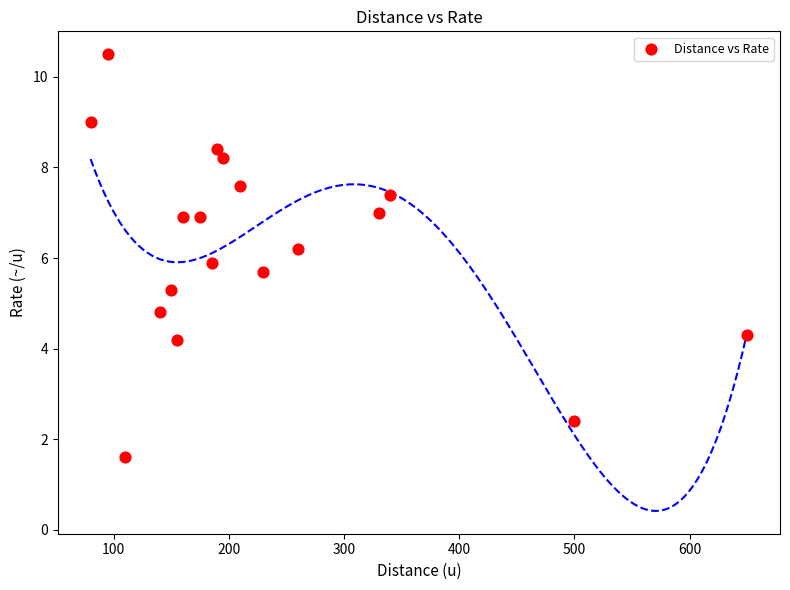

What is the range of Y values (max minus min)?

8.9